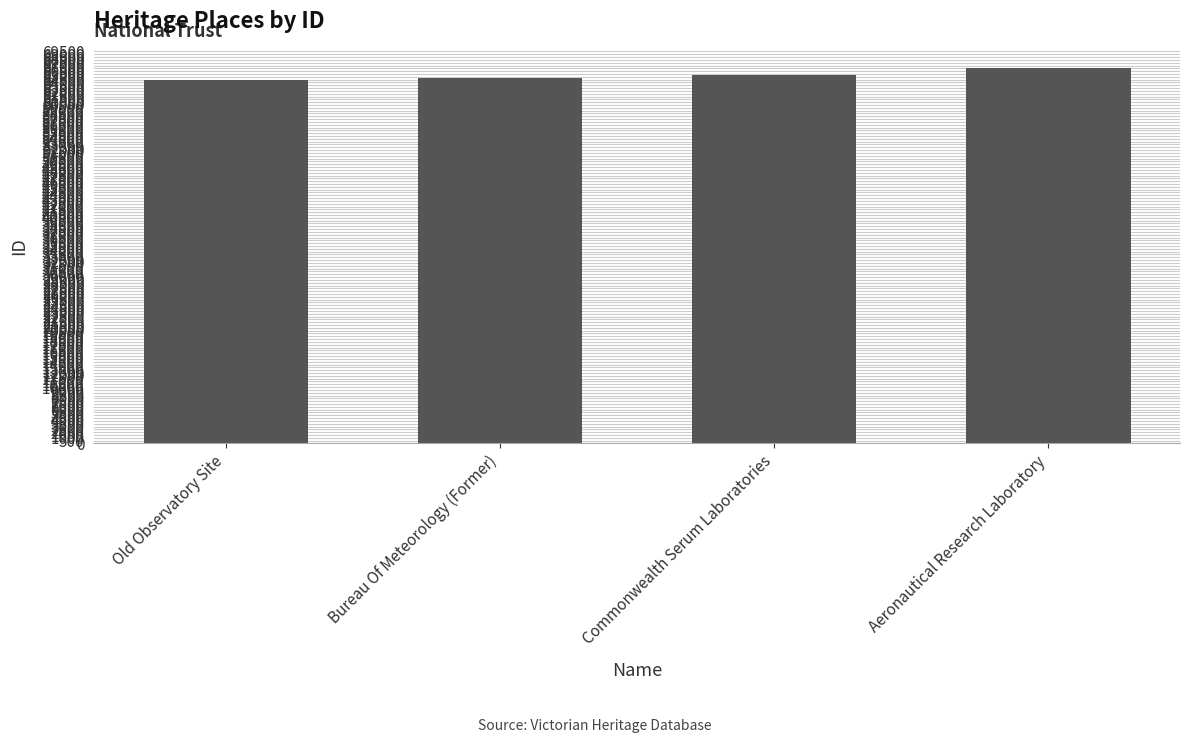

What is the difference between the second highest and second lowest values?

588